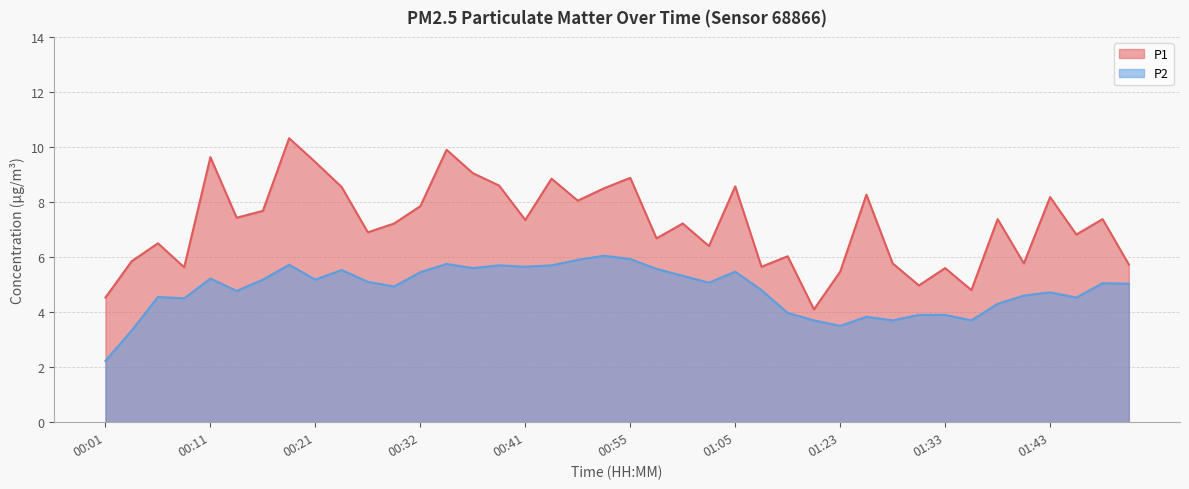

Which category has the highest value in the P1 series?

00:19